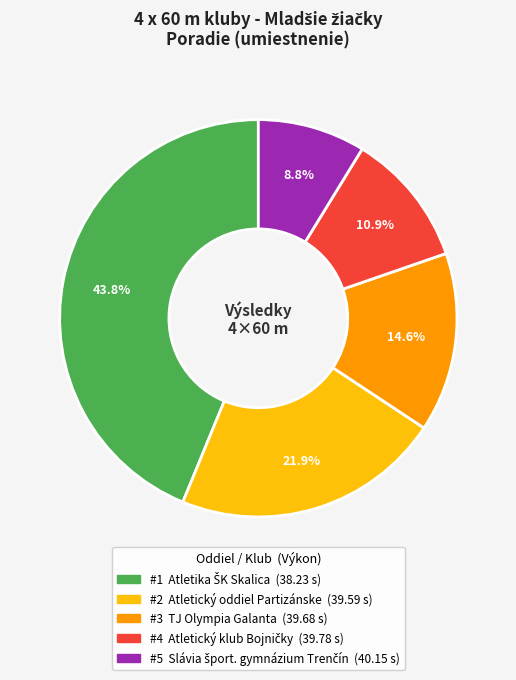

Does any single category account for the majority?

No